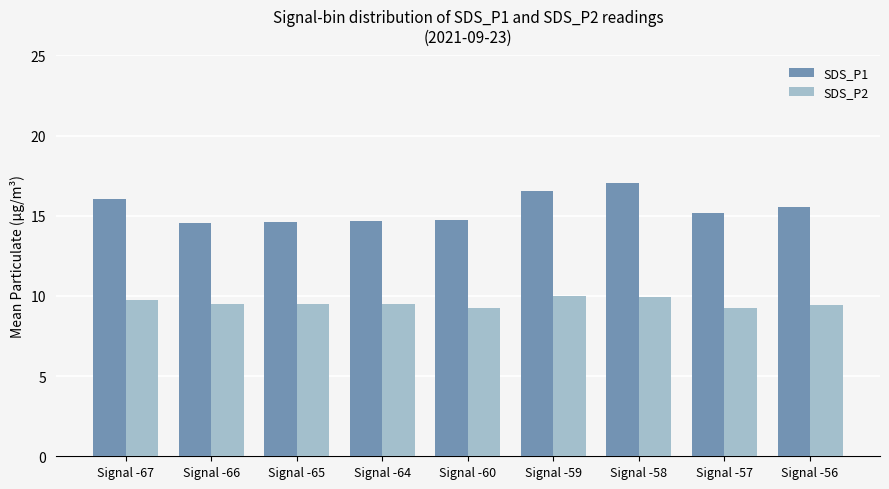

What is the difference between the second highest and second lowest values in the SDS_P1 series?

1.9